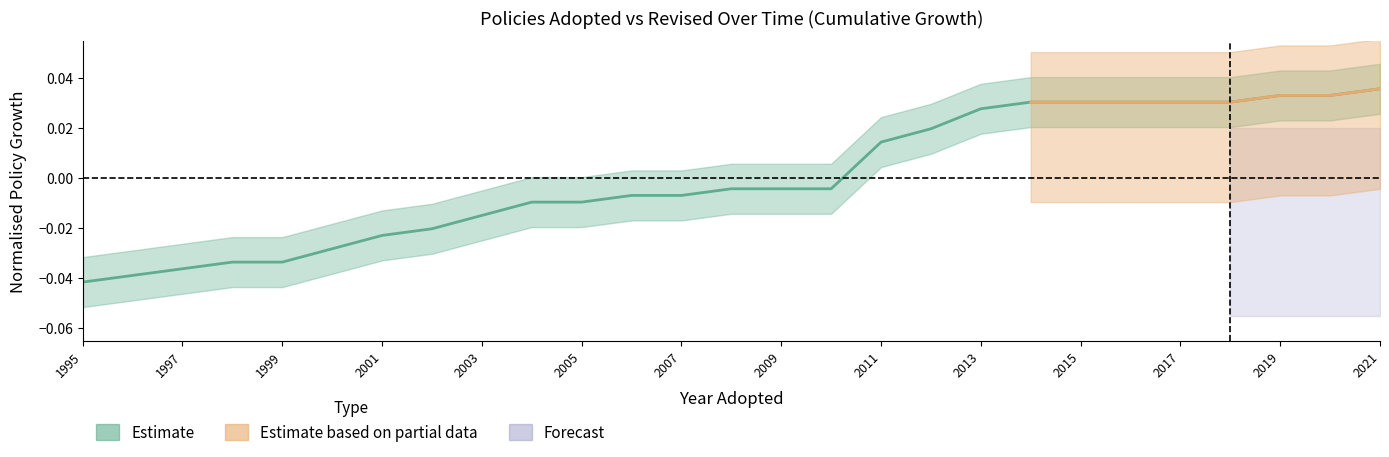

How many lines are shown in the chart?

2